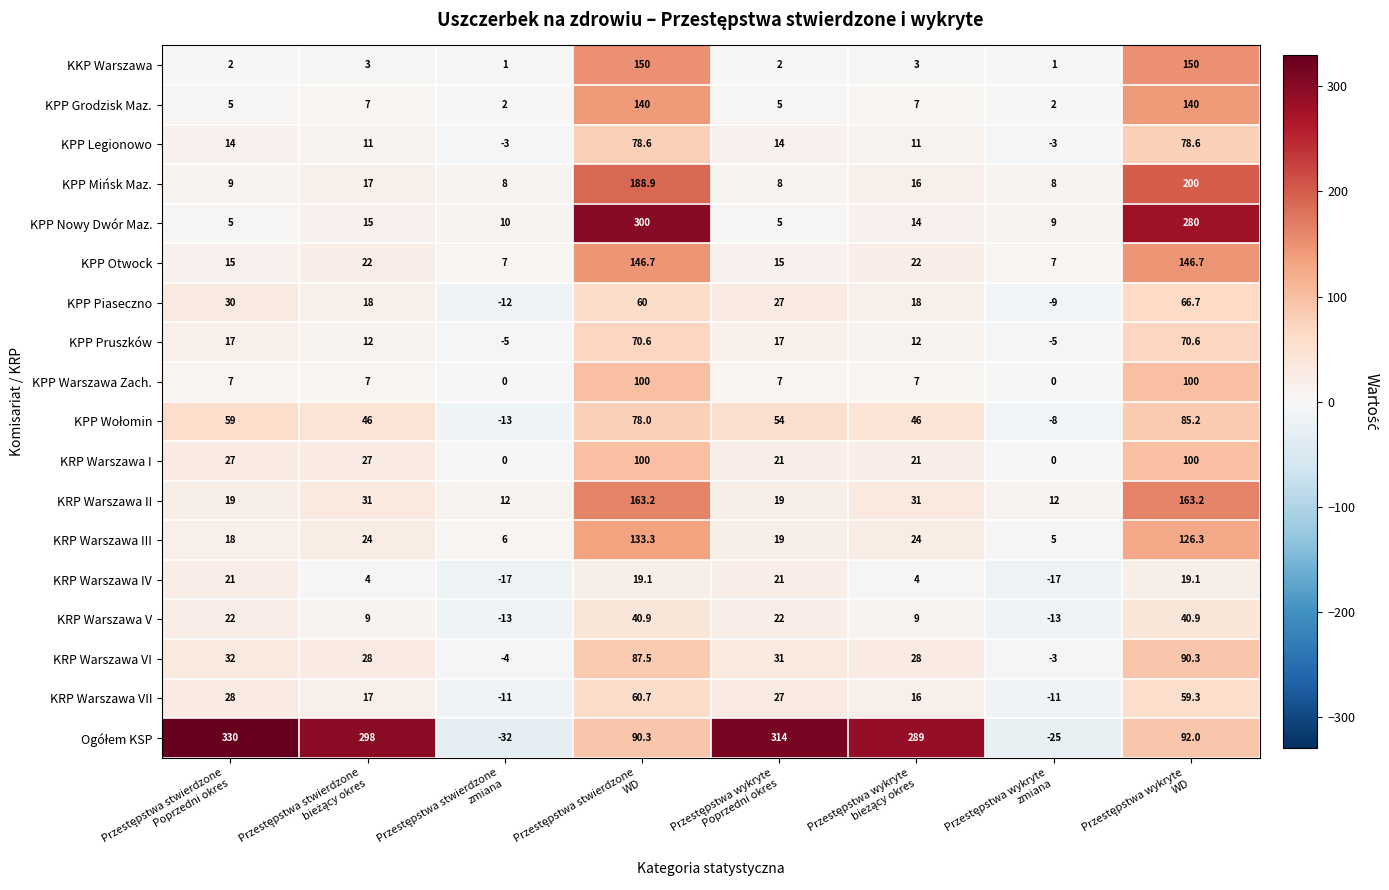

What is the minimum value shown in the chart?

-32.0